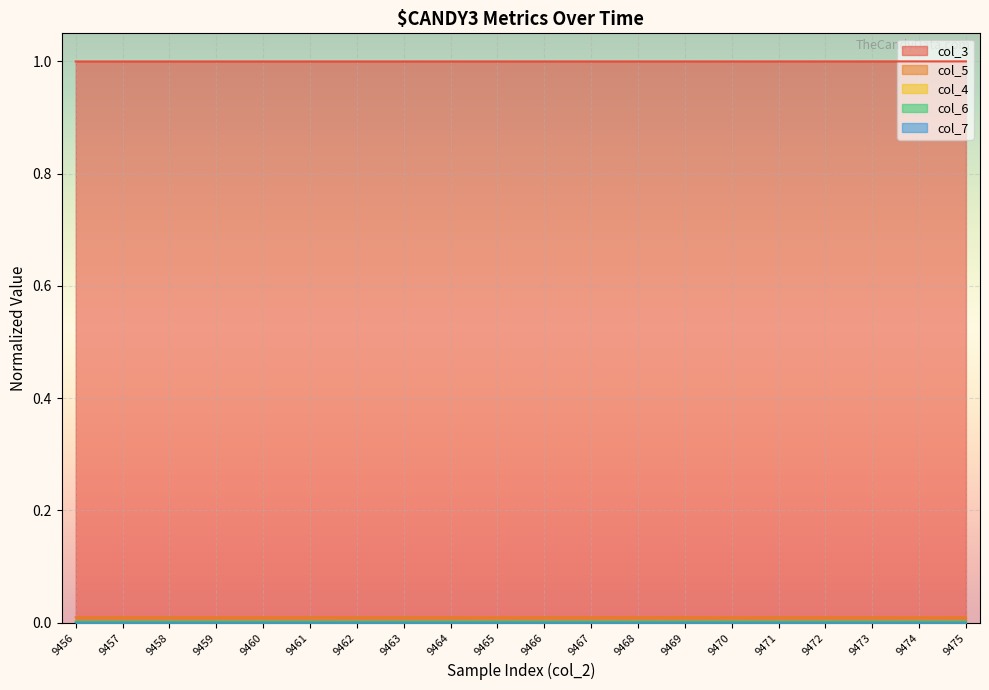

Is the value of timestamp at 9466 greater than the value of col_5 at 9456?

Yes